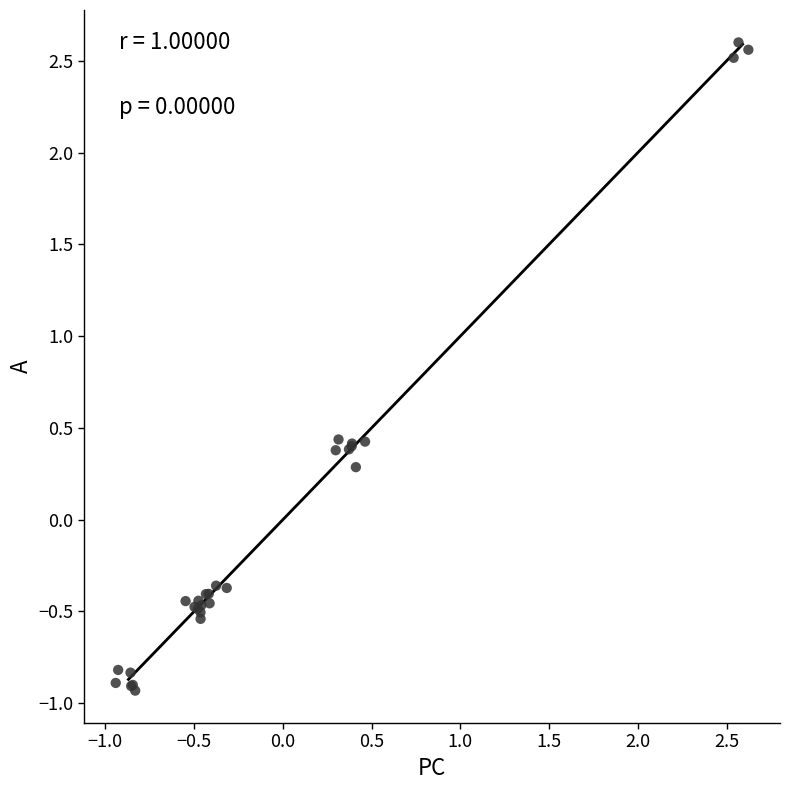

What Y value in the scatter plot is closest to 0?

0.3